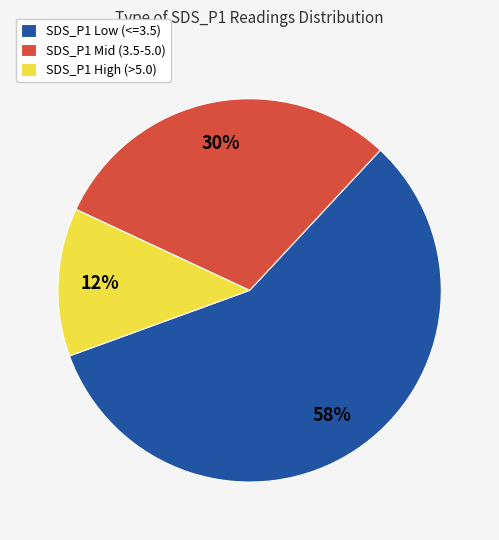

Combined, do SDS_P1 Low (<=3.5) and SDS_P1 High (>5.0) account for over 50%?

Yes